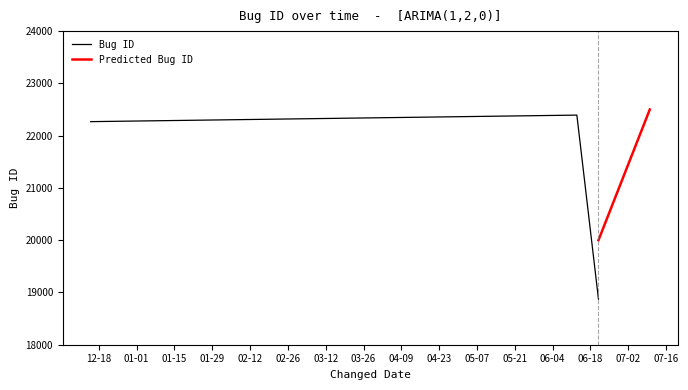

What is the difference between the maximum and minimum values?

3521